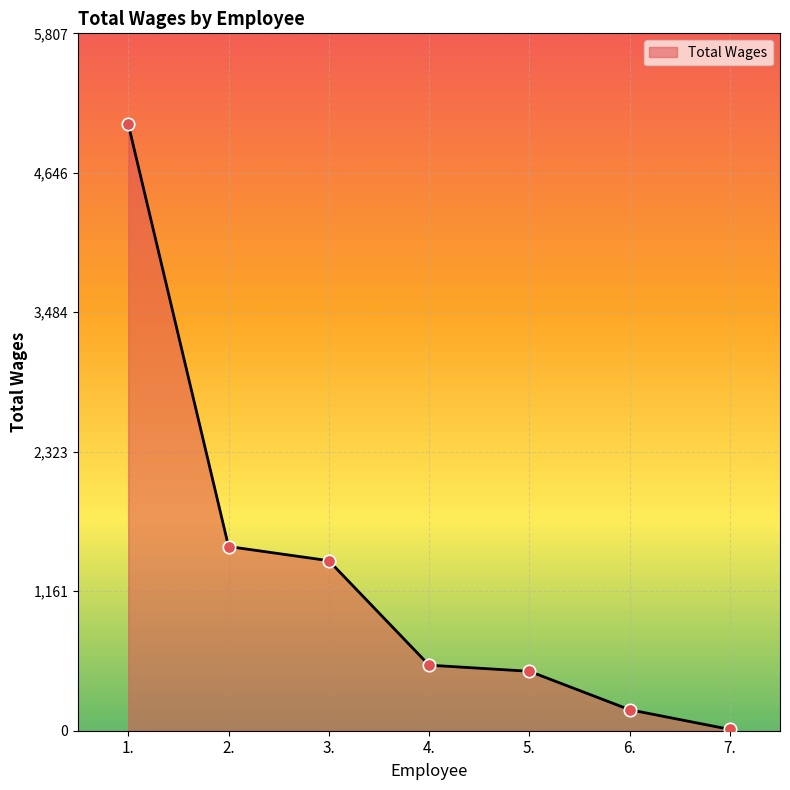

What is the ratio of the value at 3. to the value at 6.?

8.1